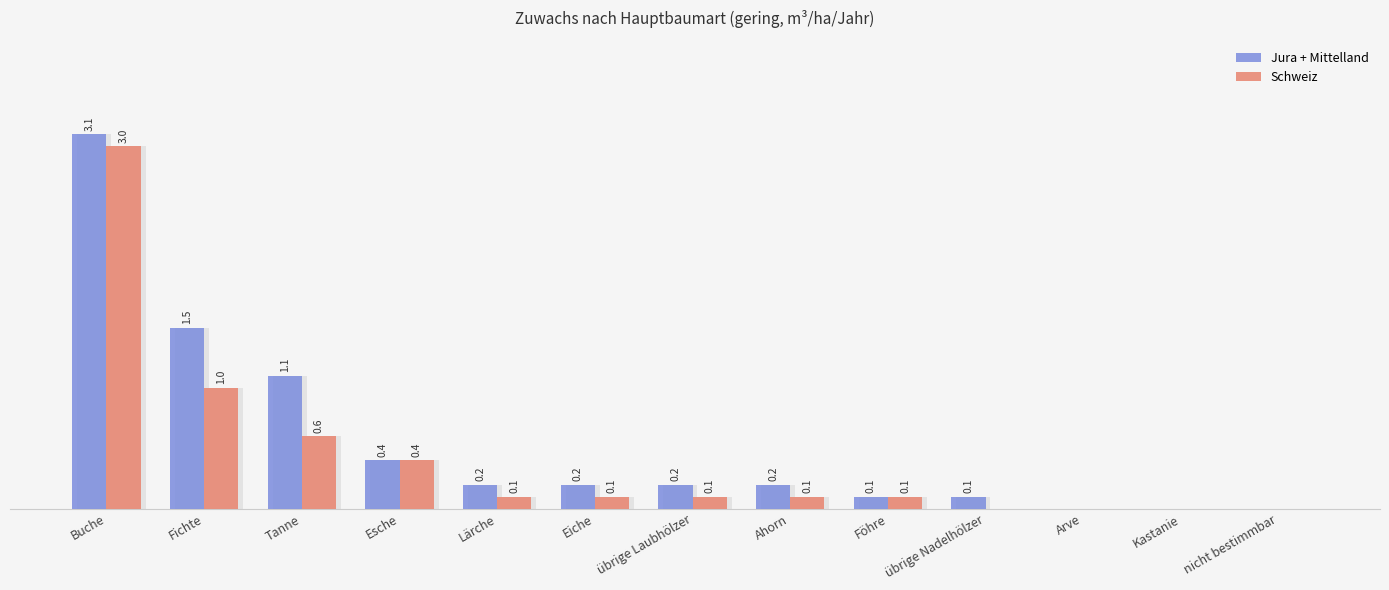

At which category does the chart reach its peak across all series?

Buche